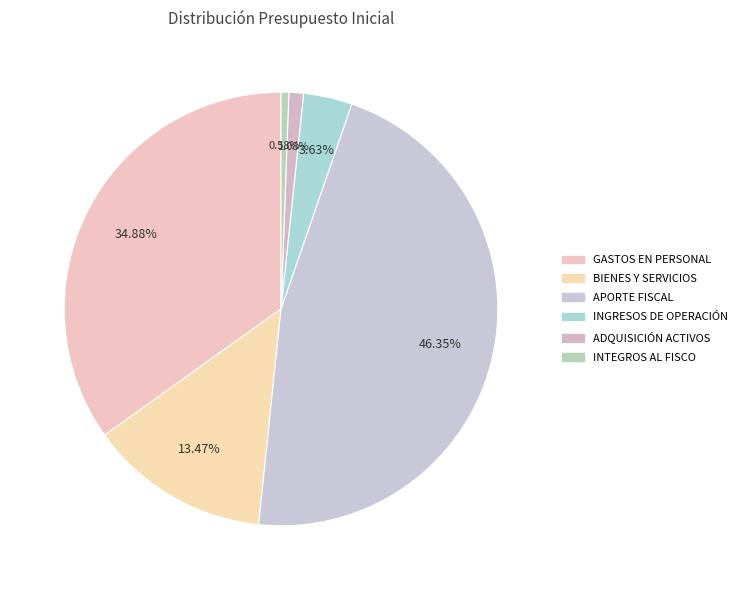

How many segments does this pie chart have?

6